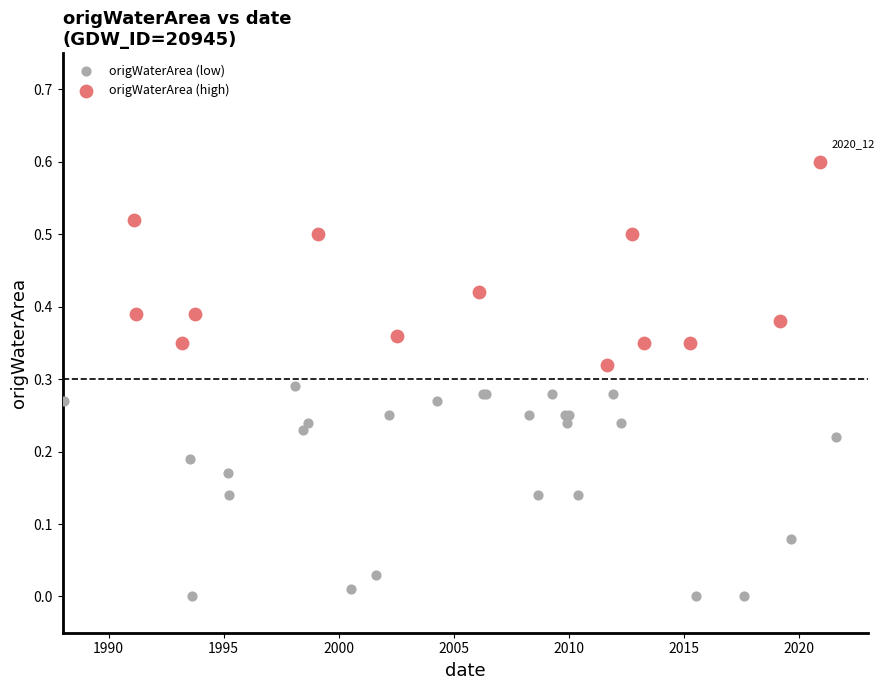

Which series contains the highest Y value?

origWaterArea (high)